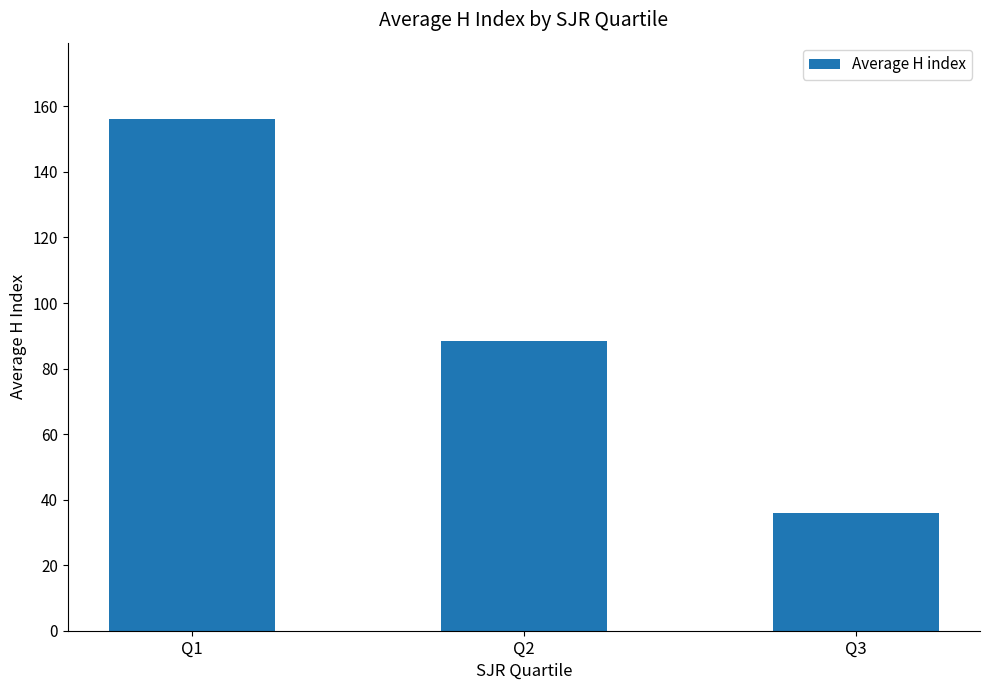

List the labels in order of value, smallest first.

Q3, Q2, Q1